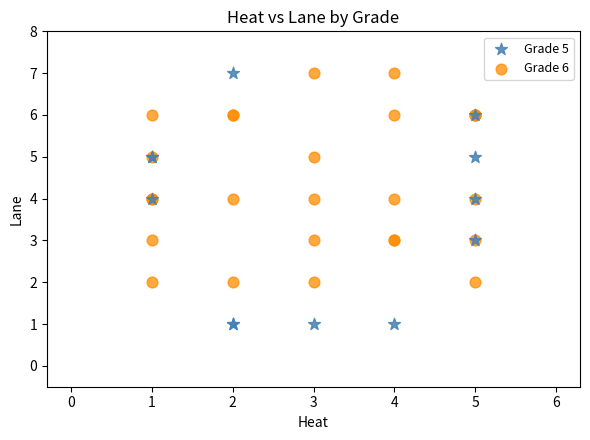

Which series contains the lowest Y value?

Grade 5